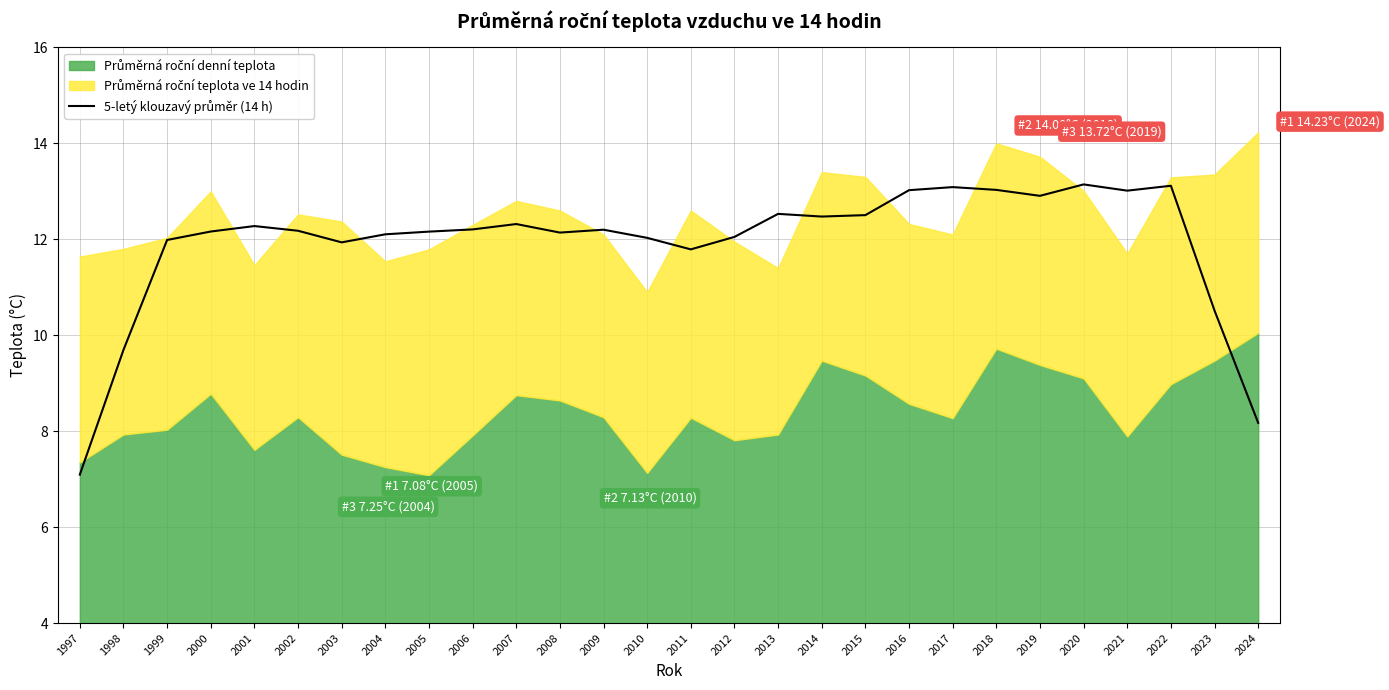

How many lines are shown in the chart?

1